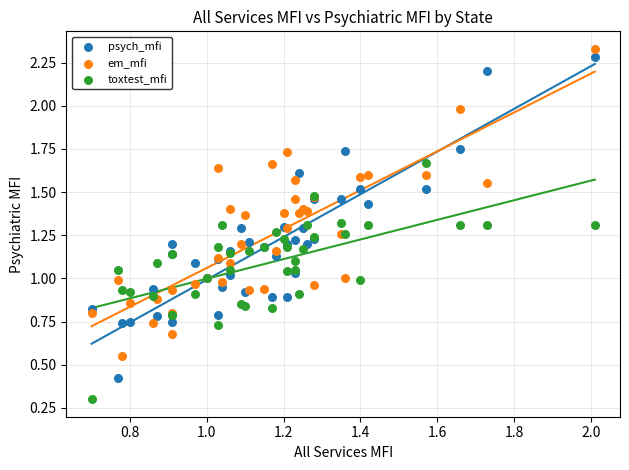

Which series has the largest Y range (max minus min)?

psych_mfi